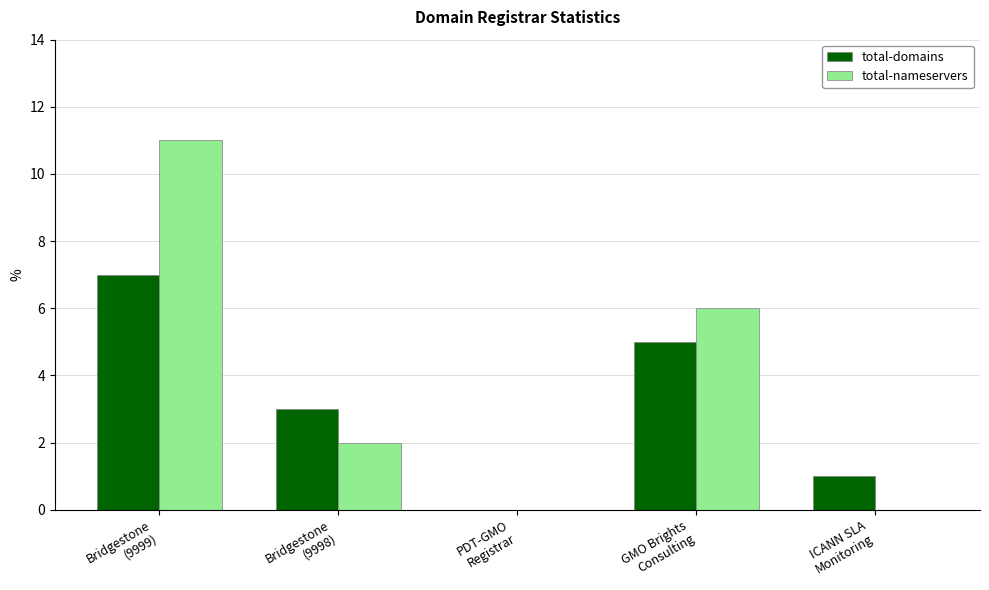

Is it true that total-domains equals 0 at PDT-GMO
Registrar?

True